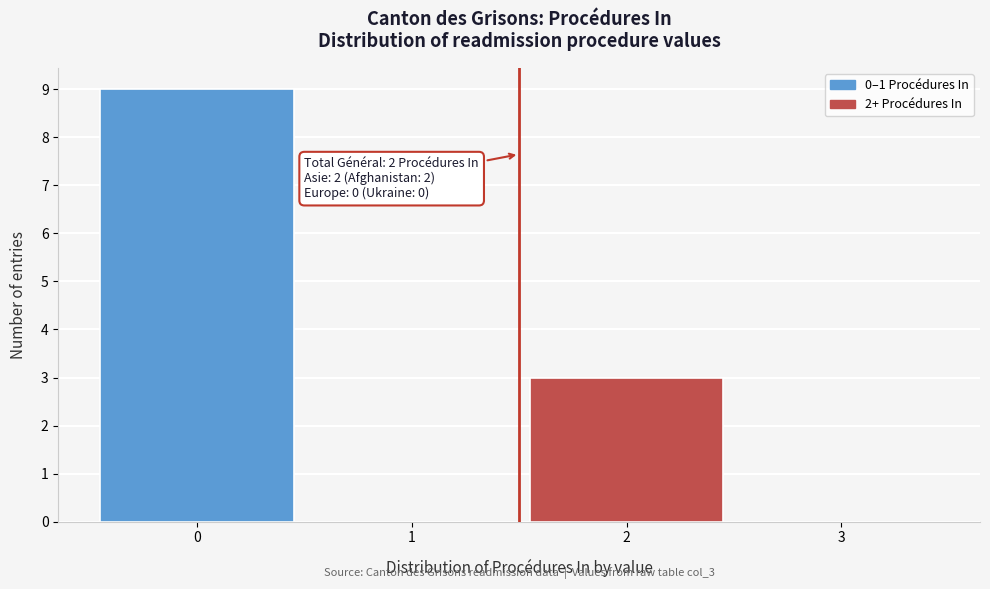

Over which range of the x-axis is the bar tallest?

-0.5 to 0.5